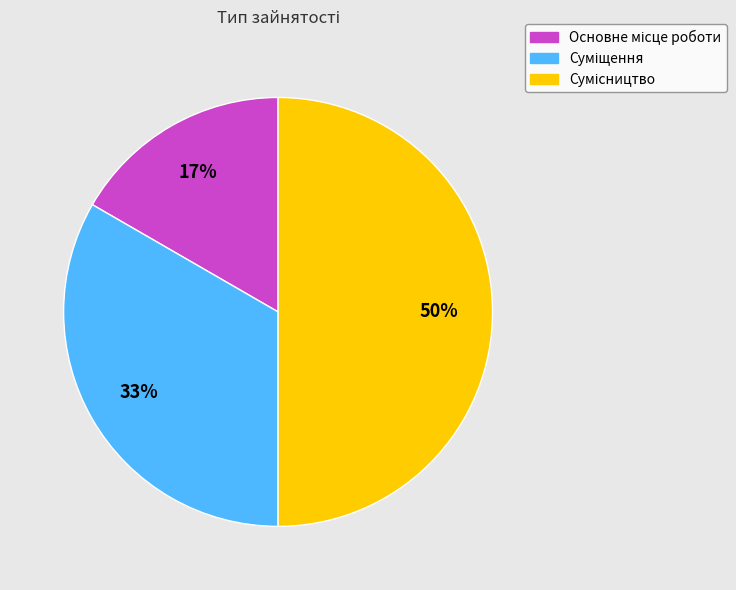

To the nearest percent, what is the difference between the largest and smallest slice percentages?

33%